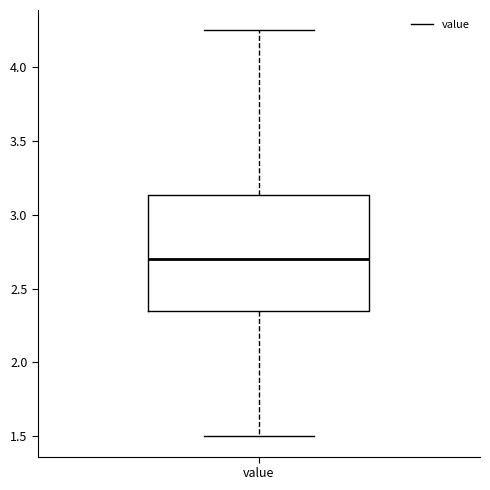

Where is the lower edge of the box for value on the y-axis? The values are not printed on the chart, so give them approximately, as read against the axis.

2.35